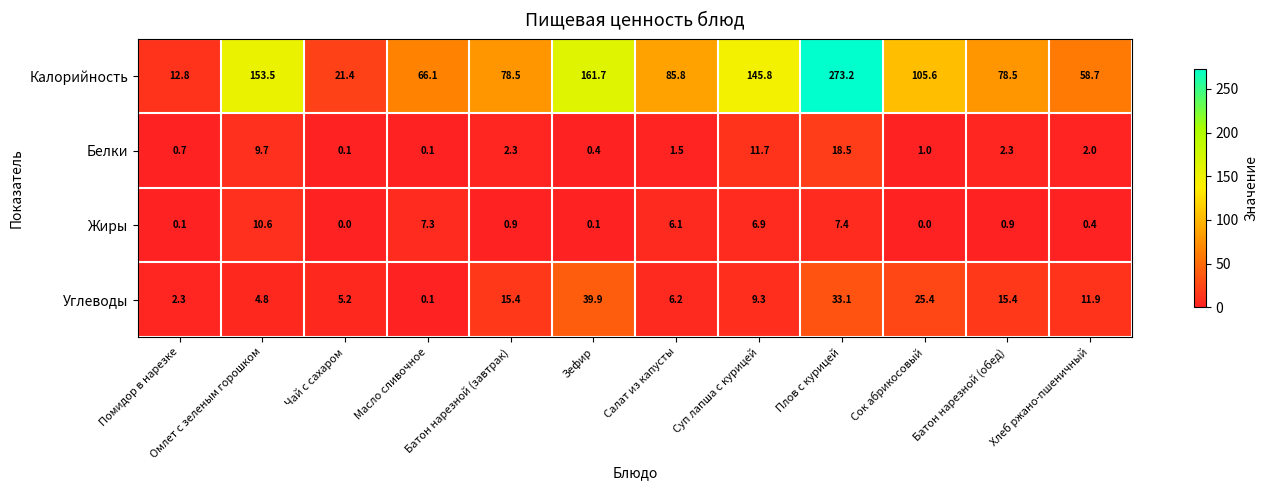

Where is Жиры nearest to the value 5?

Салат из капусты